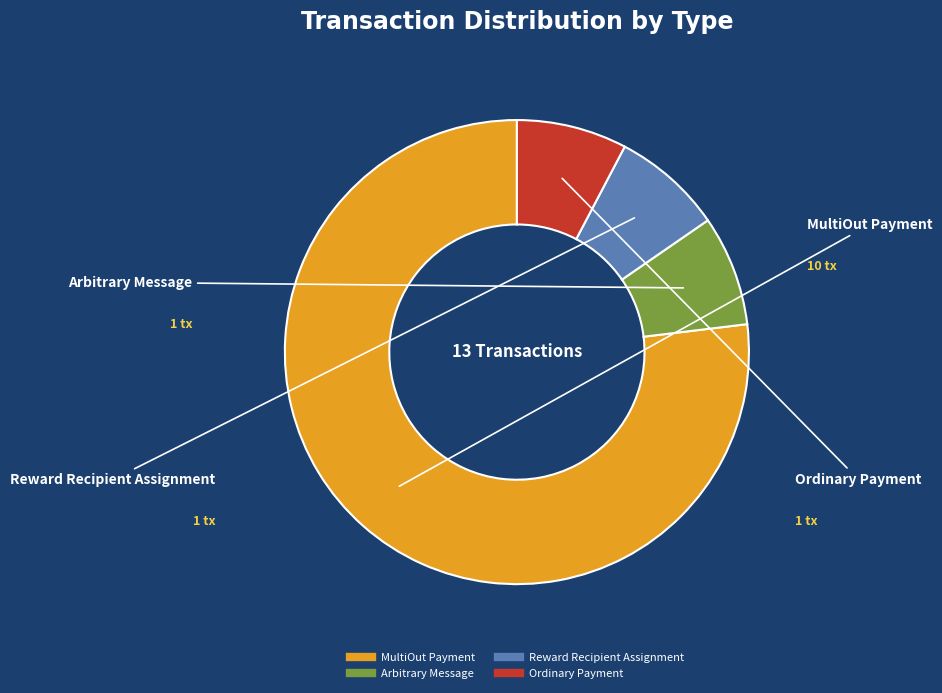

Which category has the biggest portion of the pie?

MultiOut Payment